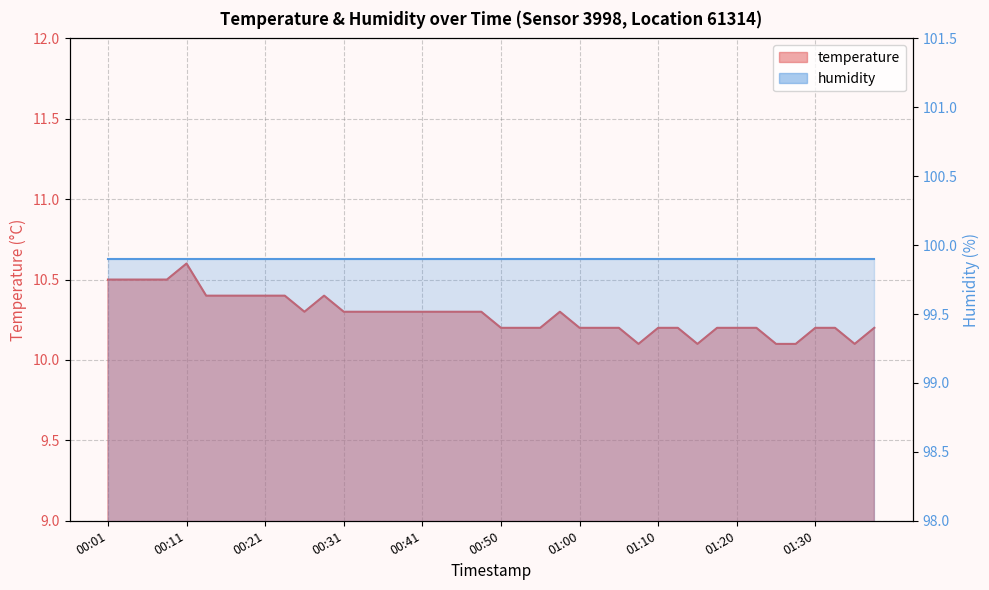

Reading left to right, extract all data points from this chart.

00:01=10.5	00:03=10.5	00:06=10.5	00:08=10.5	00:11=10.6	00:13=10.4	00:16=10.4	00:18=10.4	00:21=10.4	00:23=10.4	00:26=10.3	00:28=10.4	00:31=10.3	00:33=10.3	00:36=10.3	00:38=10.3	00:41=10.3	00:43=10.3	00:46=10.3	00:48=10.3	00:50=10.2	00:53=10.2	00:55=10.2	00:58=10.3	01:00=10.2	01:03=10.2	01:05=10.2	01:08=10.1	01:10=10.2	01:13=10.2	01:15=10.1	01:18=10.2	01:20=10.2	01:22=10.2	01:25=10.1	01:27=10.1	01:30=10.2	01:32=10.2	01:35=10.1	01:37=10.2